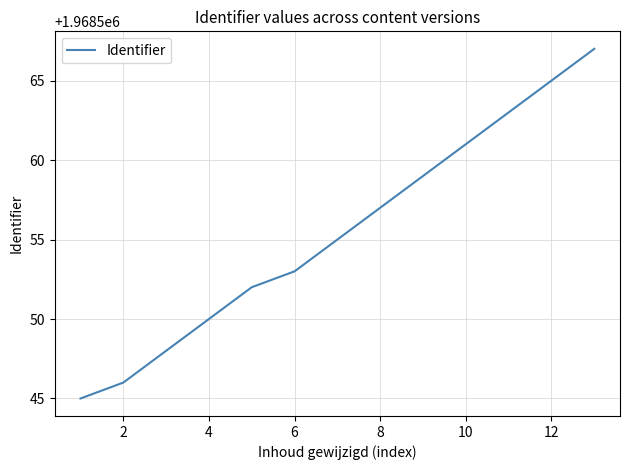

What is the greatest value displayed?

1968567